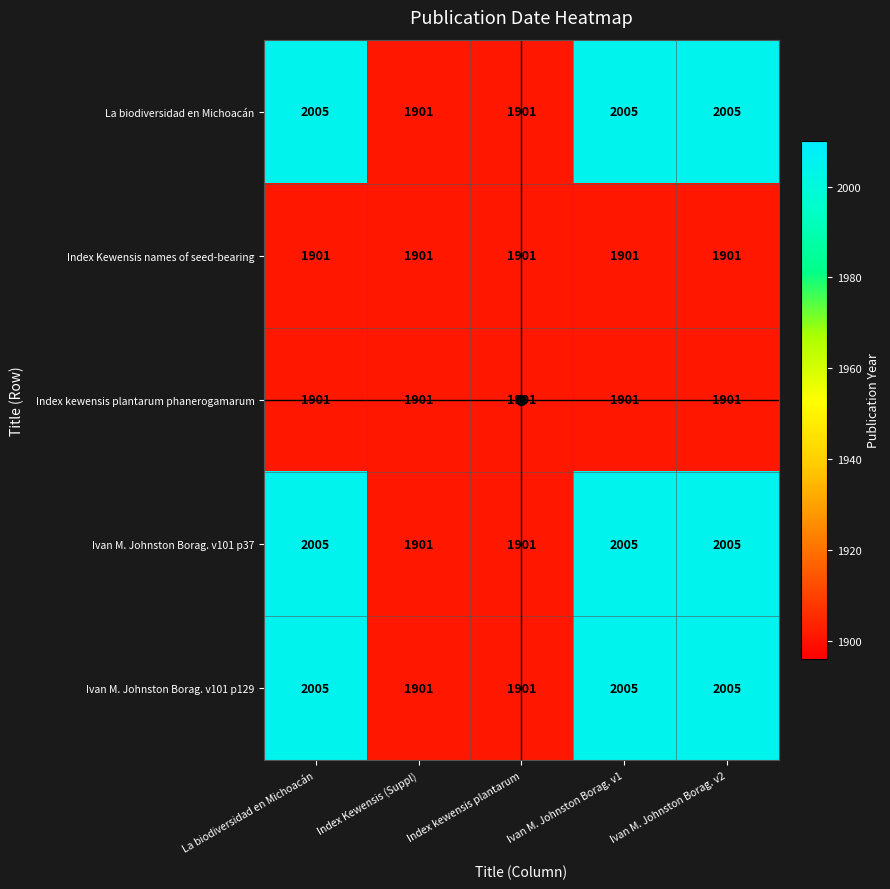

True or false: Index Kewensis names of seed-bearing has a value of 410 at Index kewensis plantarum.

False